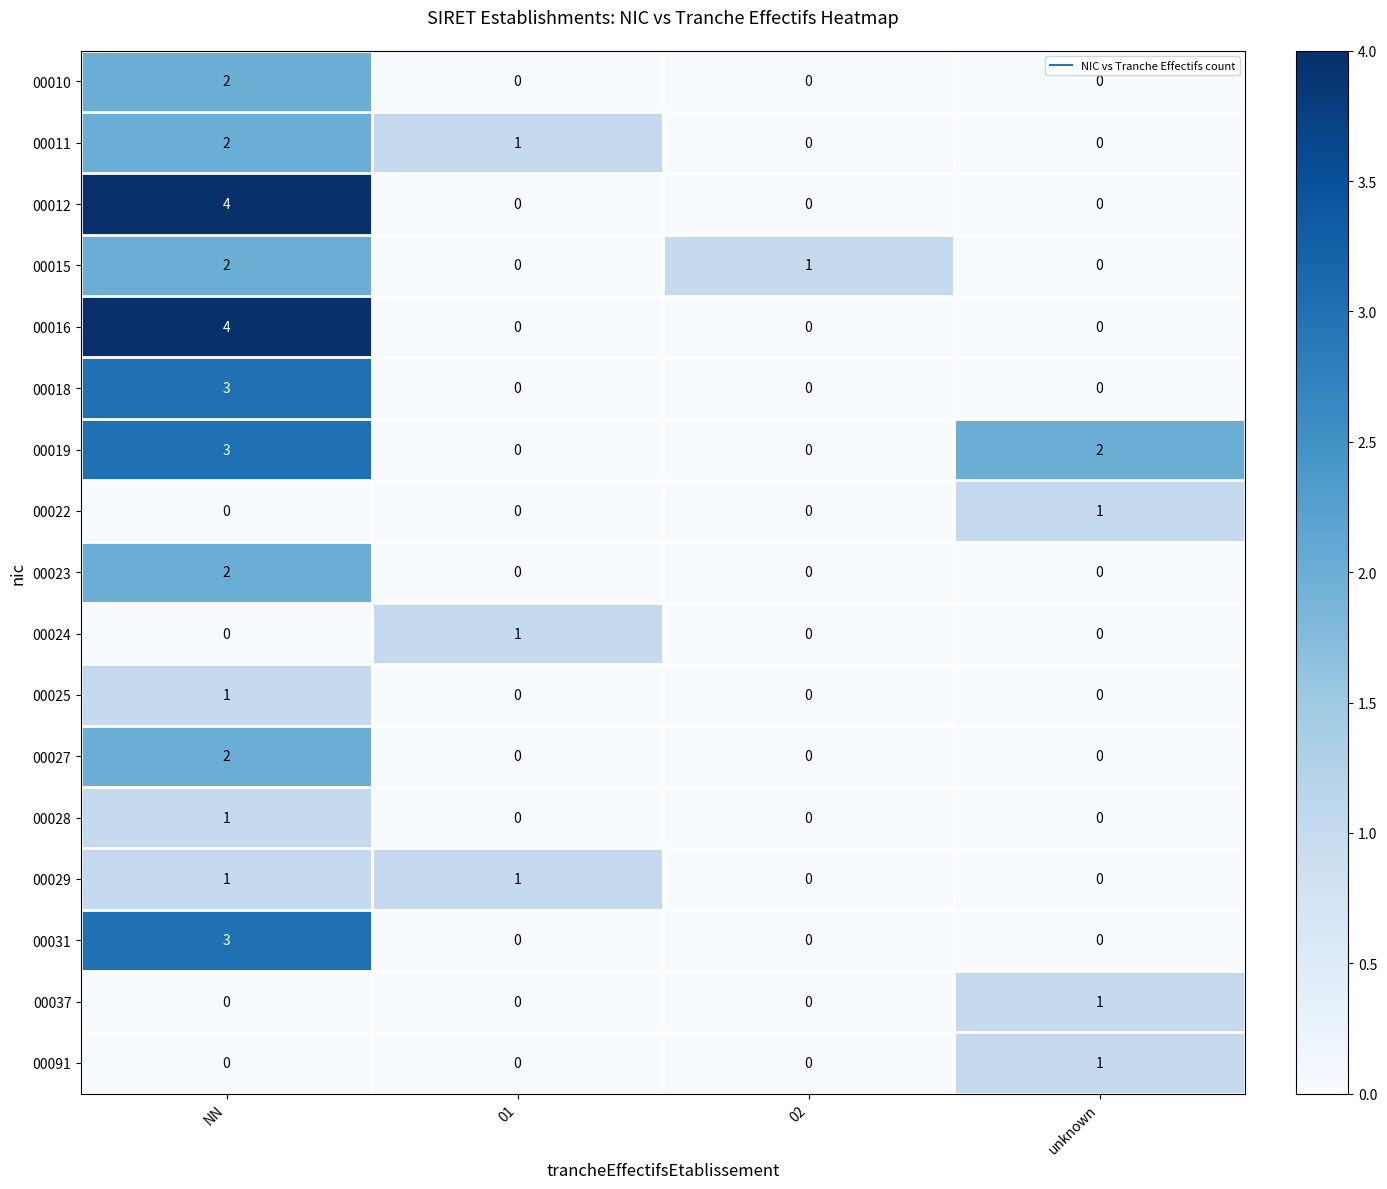

How many 00010 values are between 0 and 2?

4